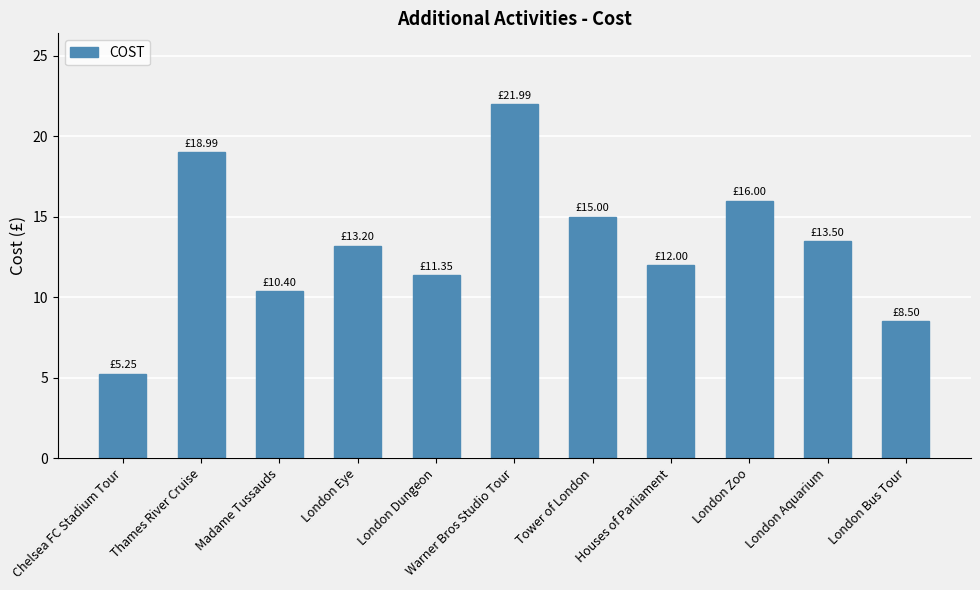

What is the label of the 5th bar from the left?

London Dungeon